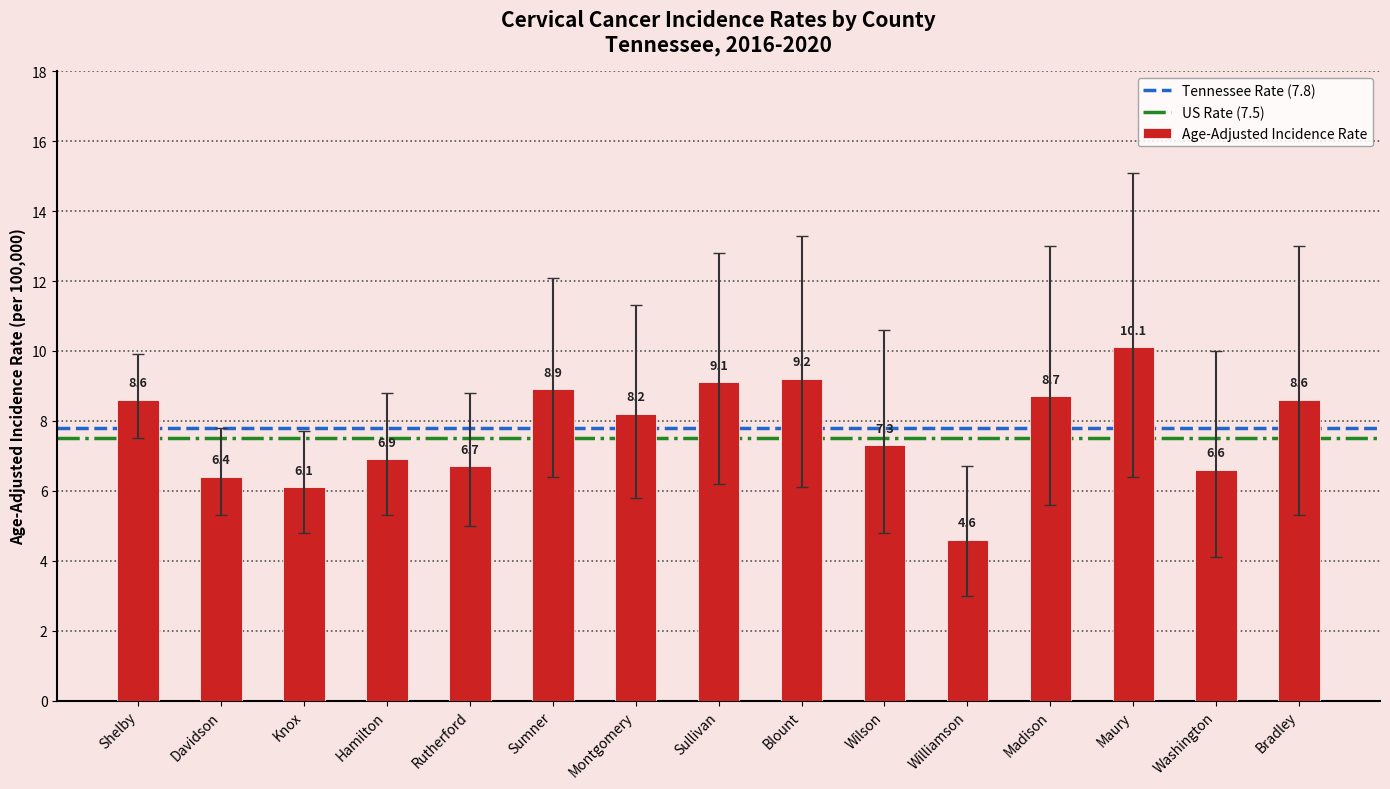

What is the difference between the maximum and minimum values?

5.5